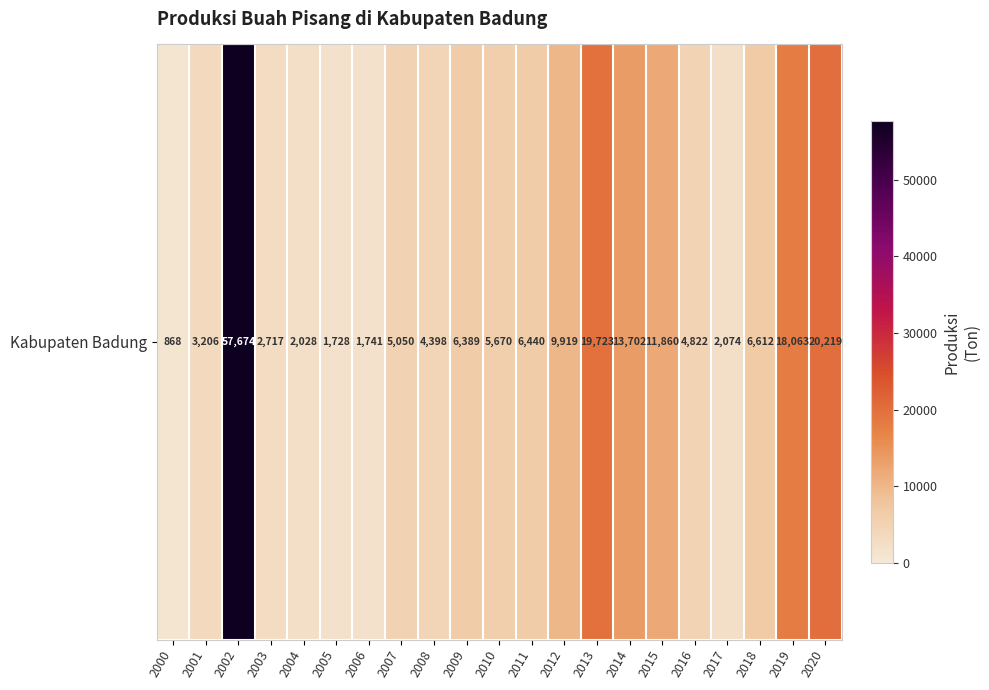

What is the change in value from 2013 to 2017?

-17649